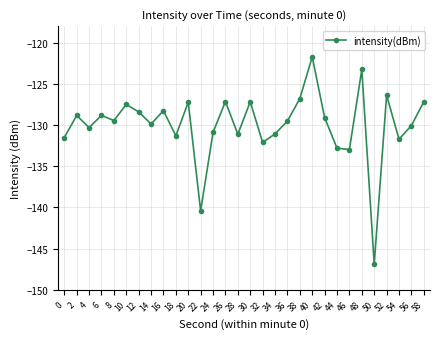

How many categories are shown in the chart?

30